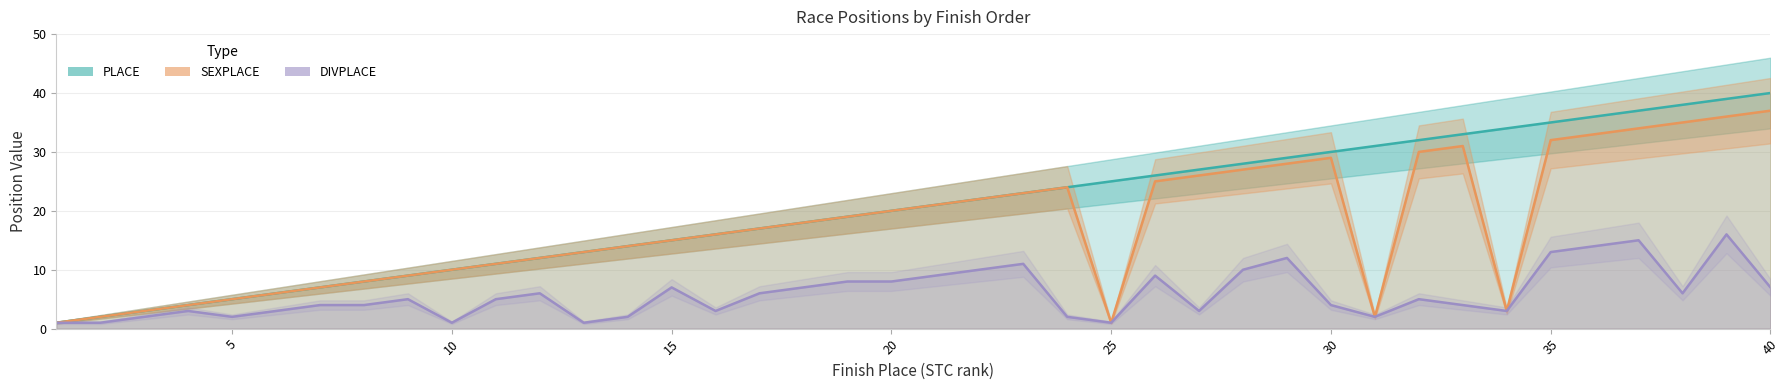

Reading left to right, extract all data points from this chart.

PLACE: 1=1	2=2	3=3	4=4	5=5	6=6	7=7	8=8	9=9	10=10	11=11	12=12	13=13	14=14	15=15	16=16	17=17	18=18	19=19	20=20	21=21	22=22	23=23	24=24	25=25	26=26	27=27	28=28	29=29	30=30	31=31	32=32	33=33	34=34	35=35	36=36	37=37	38=38	39=39	40=40
SEXPLACE: 1=1	2=2	3=3	4=4	5=5	6=6	7=7	8=8	9=9	10=10	11=11	12=12	13=13	14=14	15=15	16=16	17=17	18=18	19=19	20=20	21=21	22=22	23=23	24=24	25=1	26=25	27=26	28=27	29=28	30=29	31=2	32=30	33=31	34=3	35=32	36=33	37=34	38=35	39=36	40=37
DIVPLACE: 1=1	2=1	3=2	4=3	5=2	6=3	7=4	8=4	9=5	10=1	11=5	12=6	13=1	14=2	15=7	16=3	17=6	18=7	19=8	20=8	21=9	22=10	23=11	24=2	25=1	26=9	27=3	28=10	29=12	30=4	31=2	32=5	33=4	34=3	35=13	36=14	37=15	38=6	39=16	40=7